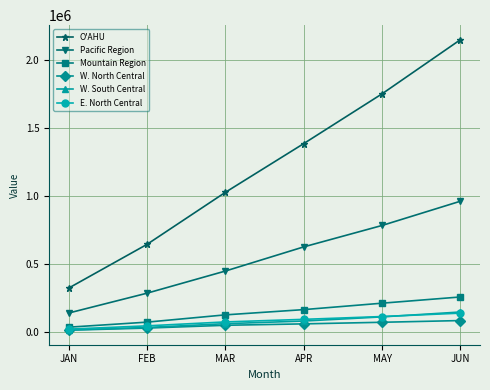

True or false: Mountain Region and W. North Central cross at least once.

False